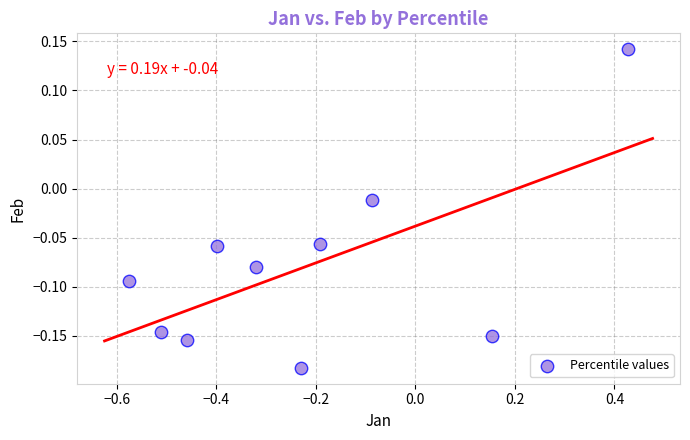

What is the range of X values (max minus min)?

1.0